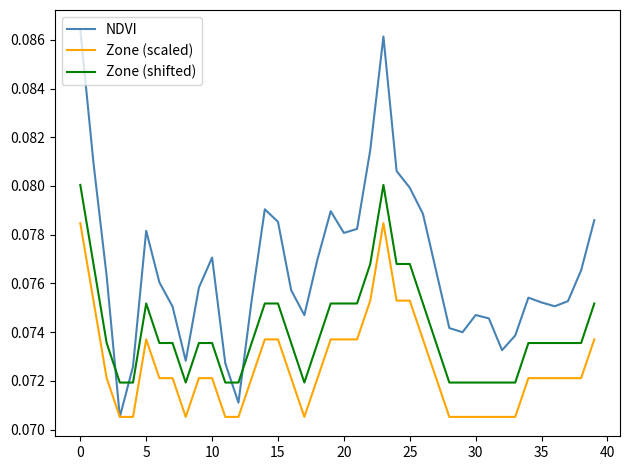

Rank the series by their average value, from lowest to highest.

Zone (scaled), Zone (shifted), NDVI